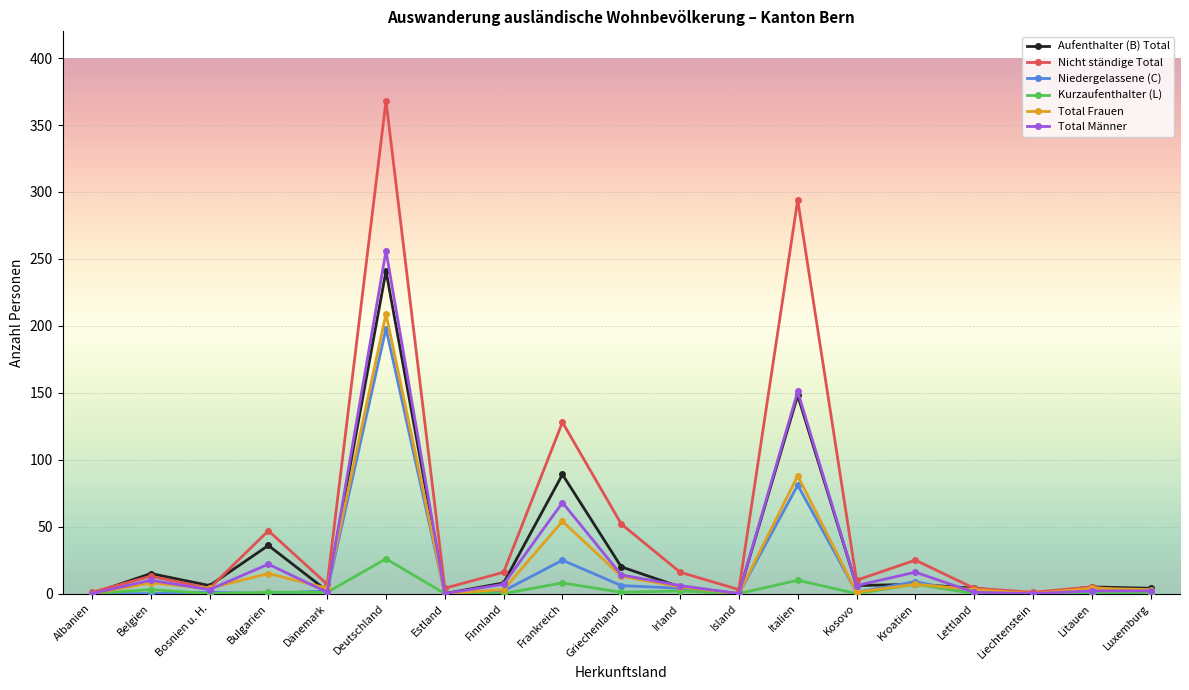

Is it true that Total Männer equals 16 at Kroatien?

True